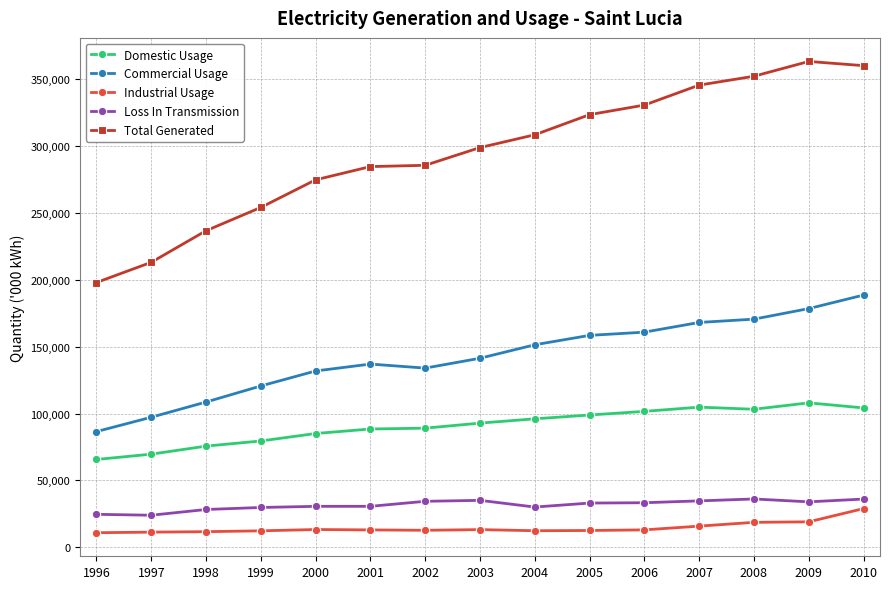

What is the average value of the Total Generated series?

295401